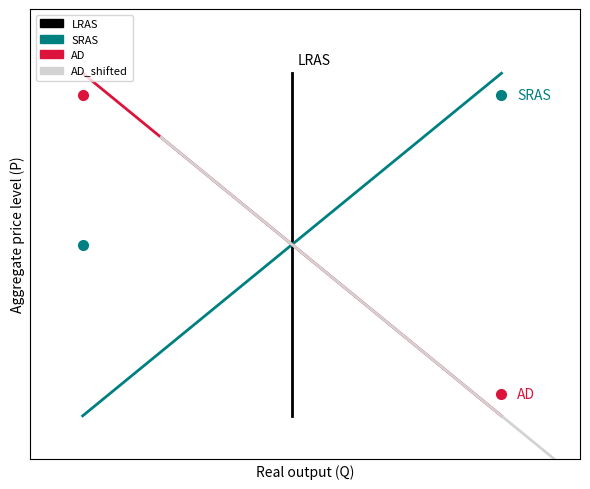

What is the value of the AD_shifted point at the 4th from the left?

5.5